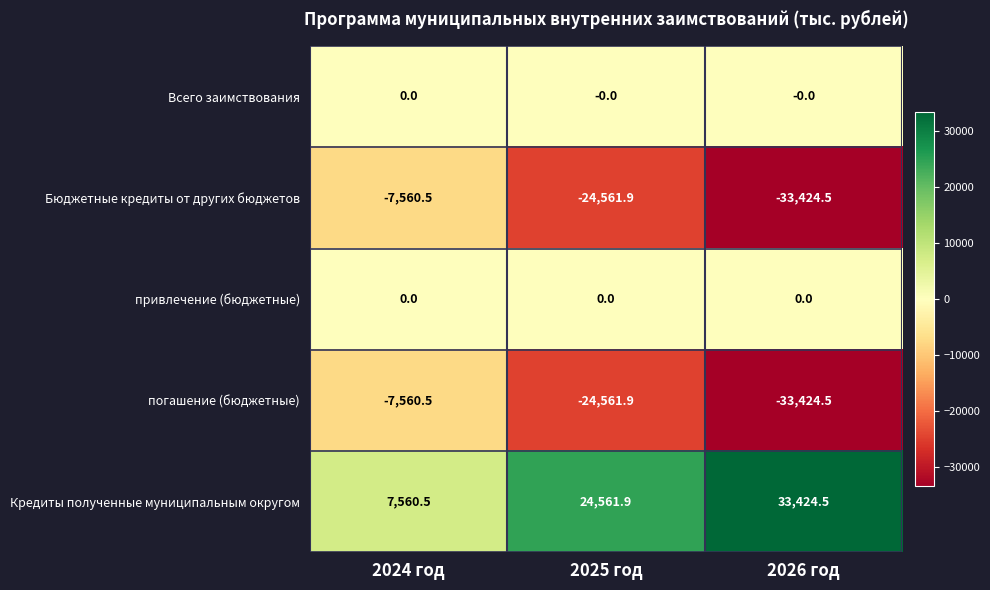

What is the maximum value shown in the chart?

33424.5